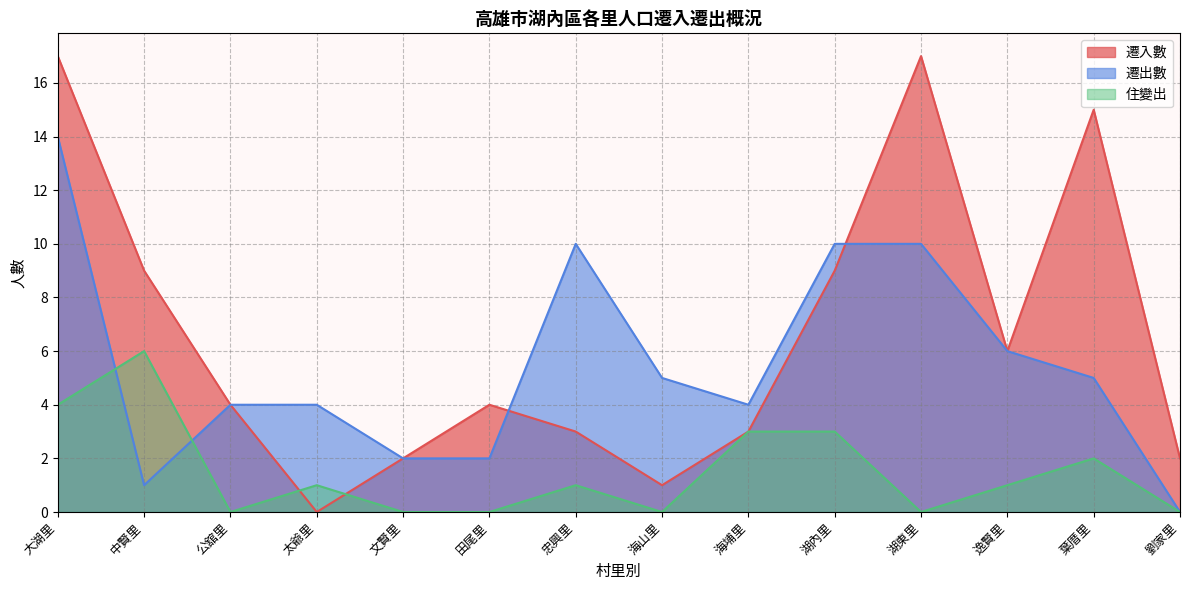

Reading left to right, transcribe all the data shown in this chart.

遷入數: 大湖里=17	中賢里=9	公舘里=4	太爺里=0	文賢里=2	田尾里=4	忠興里=3	海山里=1	海埔里=3	湖內里=9	湖東里=17	逸賢里=6	葉厝里=15	劉家里=2
遷出數: 大湖里=14	中賢里=1	公舘里=4	太爺里=4	文賢里=2	田尾里=2	忠興里=10	海山里=5	海埔里=4	湖內里=10	湖東里=10	逸賢里=6	葉厝里=5	劉家里=0
住變出: 大湖里=4	中賢里=6	公舘里=0	太爺里=1	文賢里=0	田尾里=0	忠興里=1	海山里=0	海埔里=3	湖內里=3	湖東里=0	逸賢里=1	葉厝里=2	劉家里=0